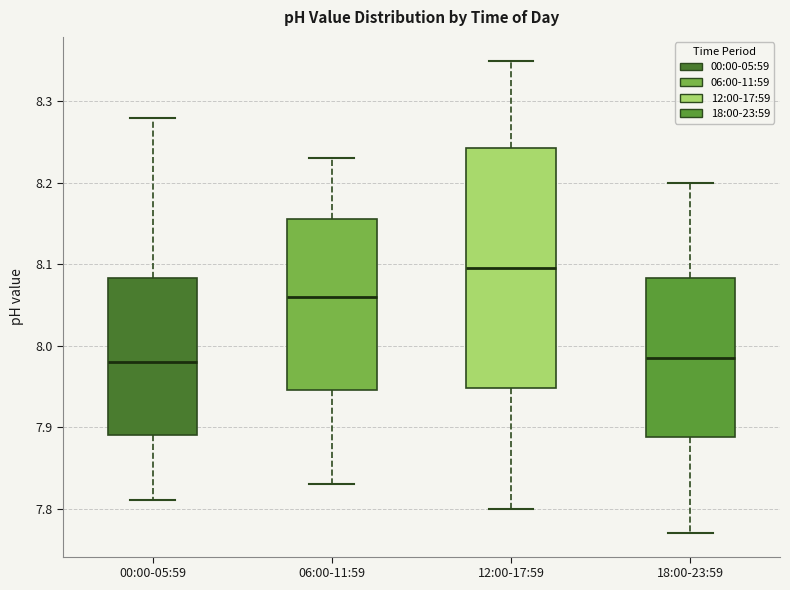

Where is the upper edge of the box for 18:00-23:59 on the y-axis? The values are not printed on the chart, so give them approximately, as read against the axis.

8.08